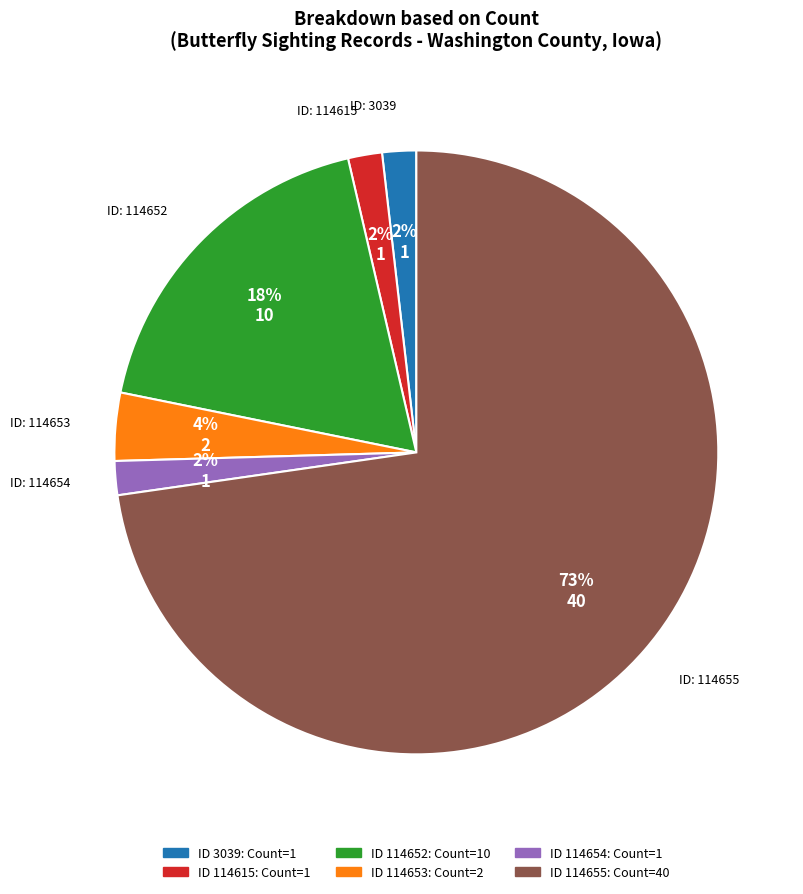

Is there a majority slice in this chart?

Yes